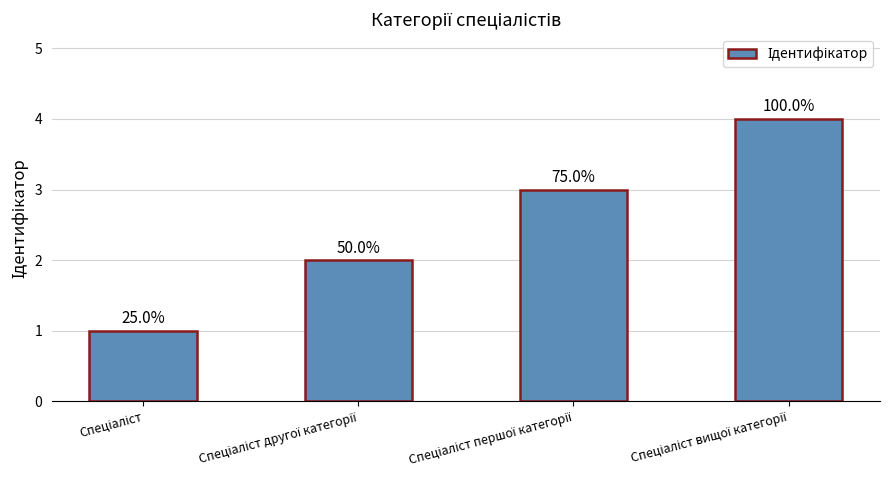

At which label does the data first exceed 3?

Спеціаліст вищої категорії